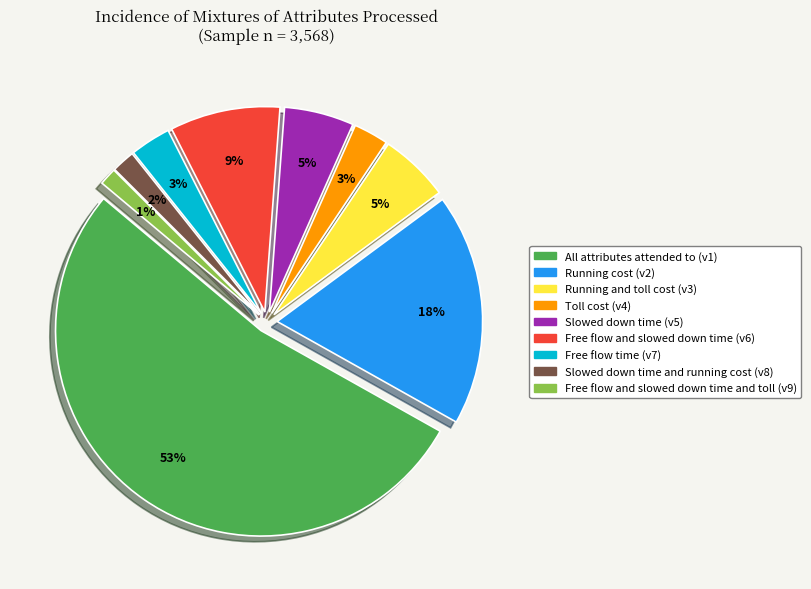

Combined, what portion of the pie is Running cost (v2) and Free flow and slowed down time (v6)?

26.9%